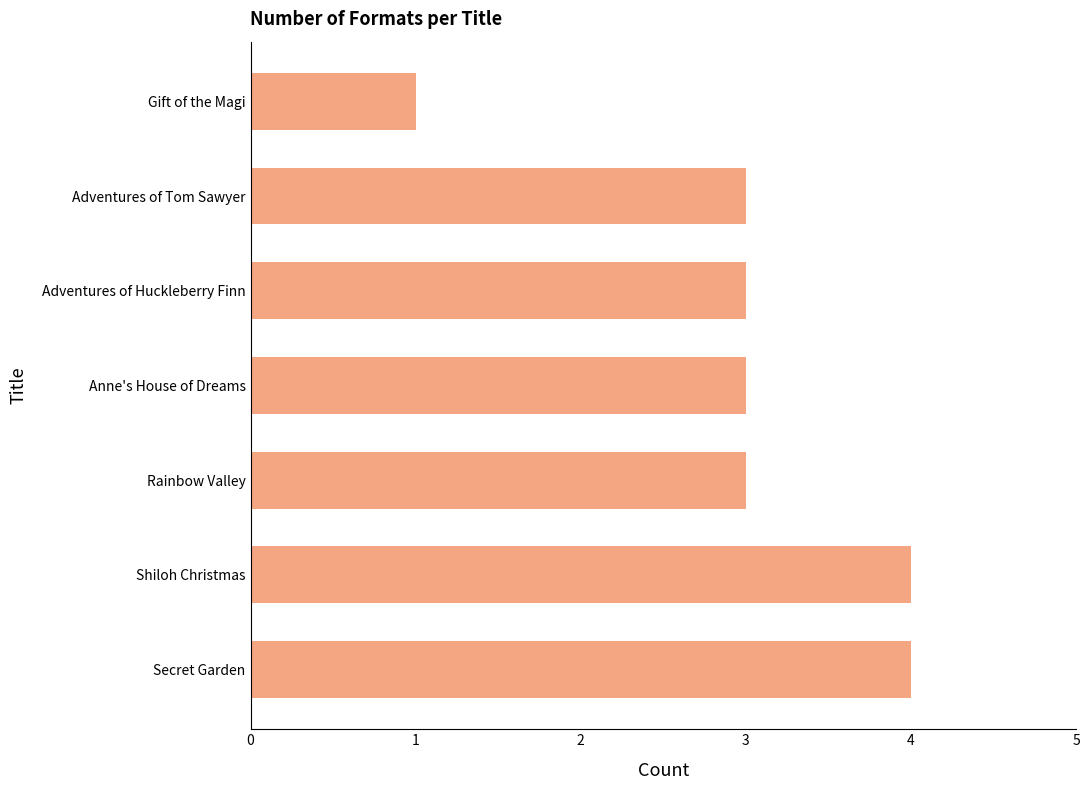

Approximately how many times larger is the value at Secret Garden compared to Gift of the Magi?

4.0